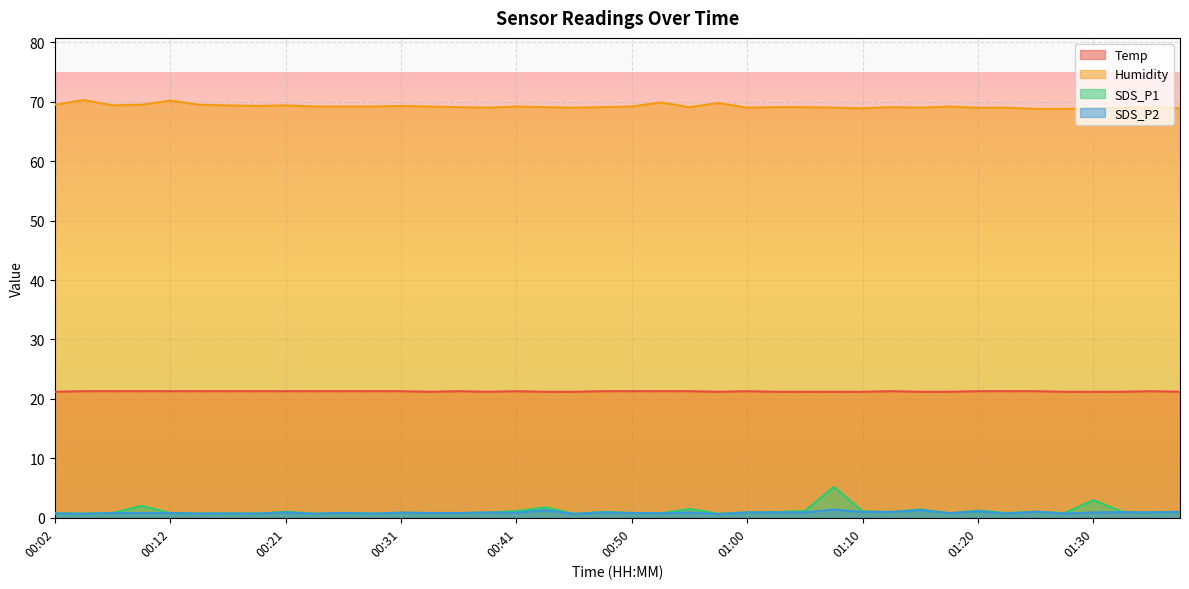

What is the minimum value shown in the chart?

0.6